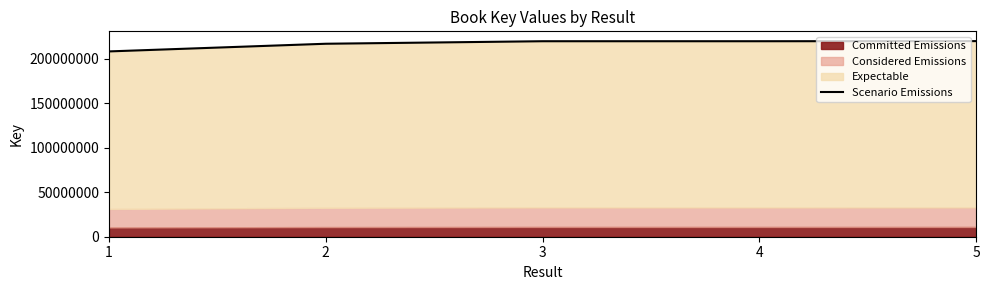

How many data points are less than 219728946?

2